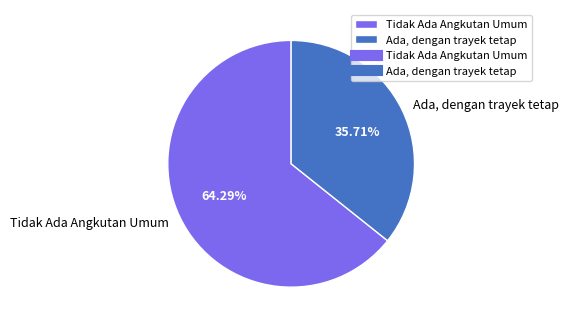

True or false: Tidak Ada Angkutan Umum accounts for 64% of the total.

True